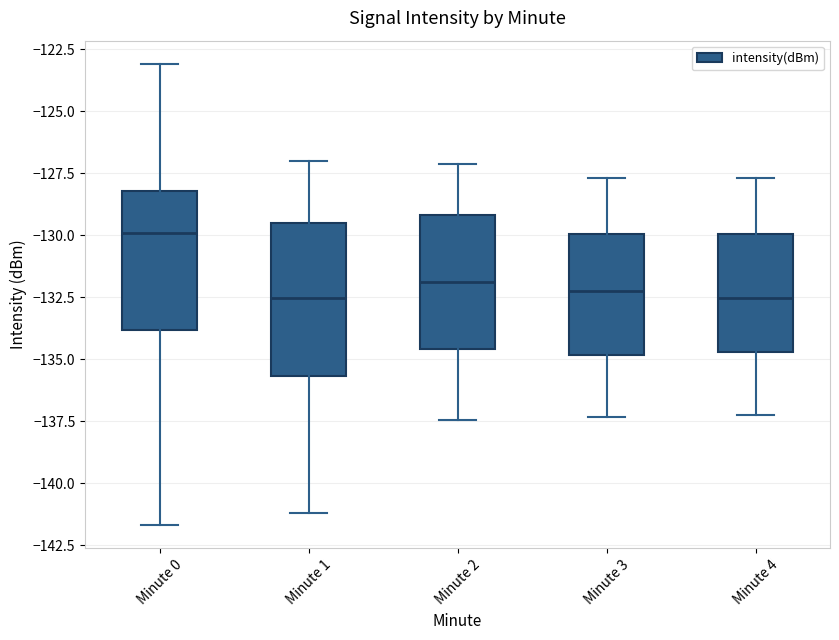

Where does the upper whisker of the box for Minute 2 end on the y-axis? The values are not printed on the chart, so give them approximately, as read against the axis.

-127.0